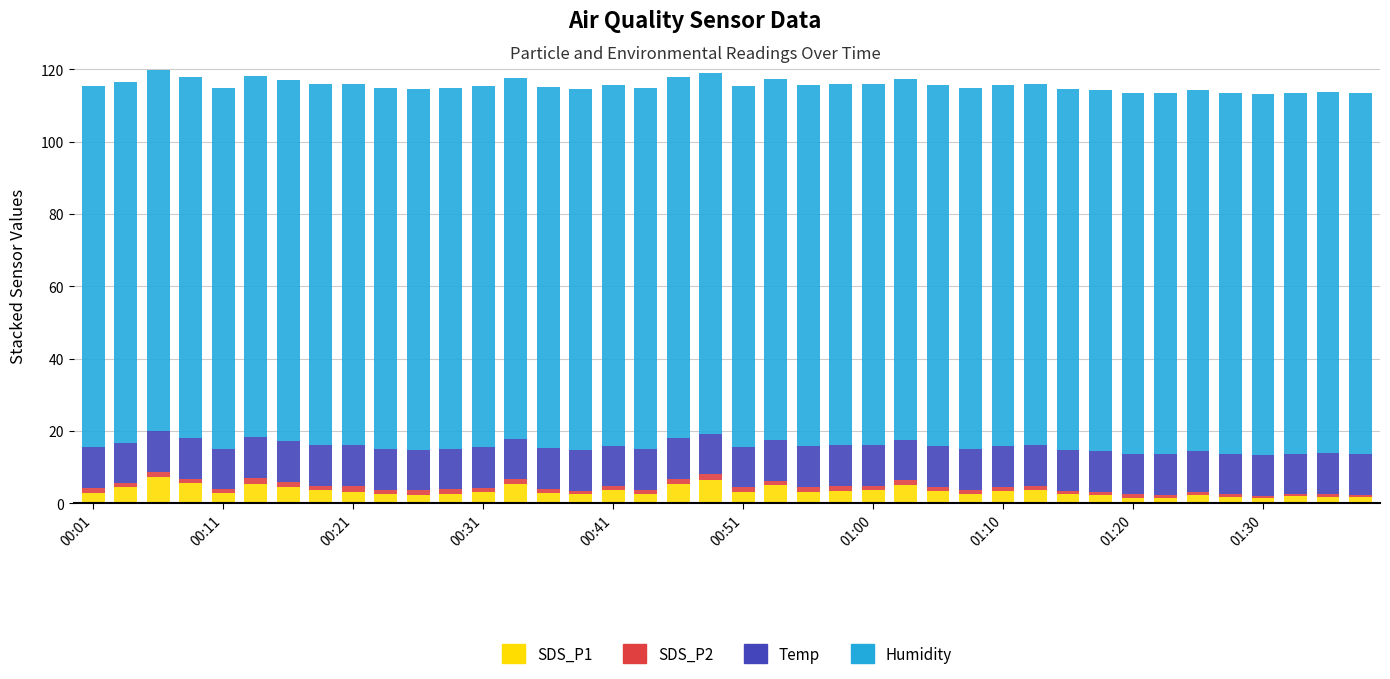

What is the maximum value for SDS_P1?

7.2